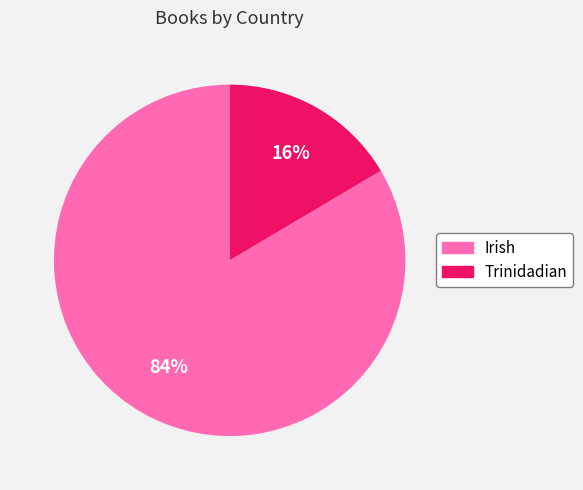

What is the majority slice?

Irish